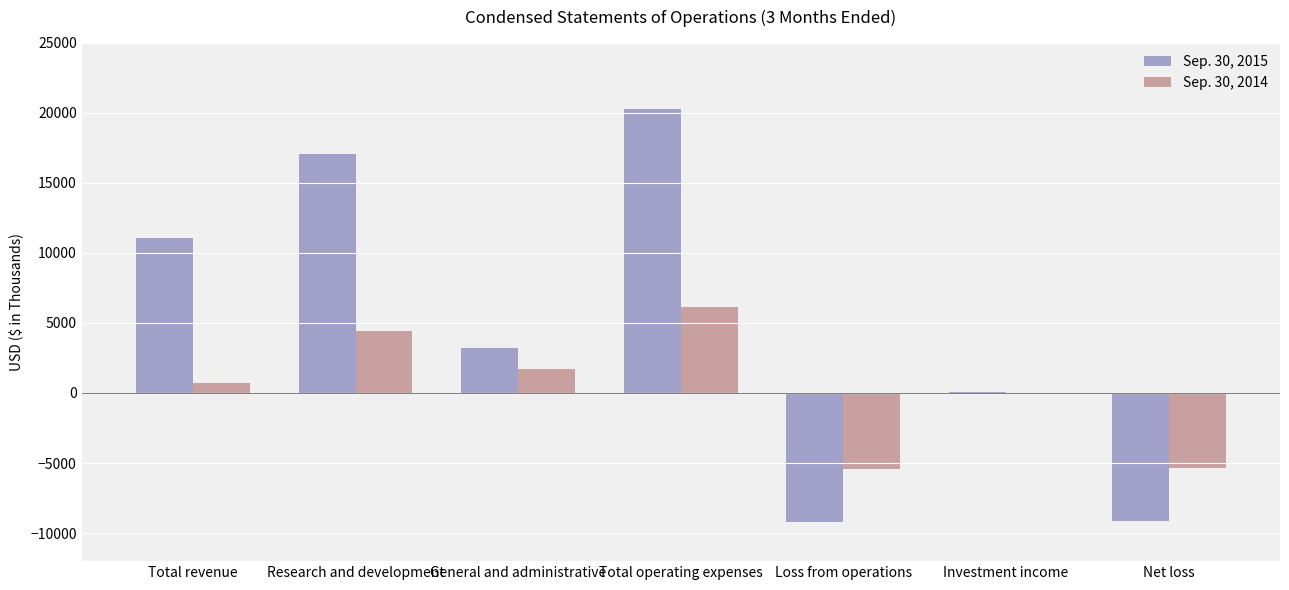

Which series has the largest total across all categories?

Sep. 30, 2015